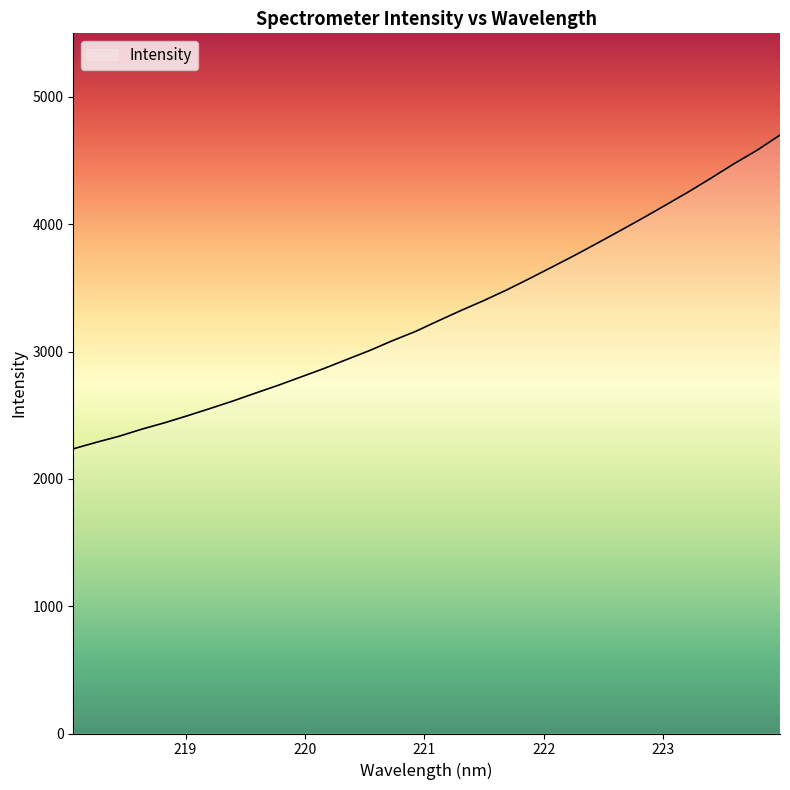

What is the difference between the second highest and minimum values?

2346.2